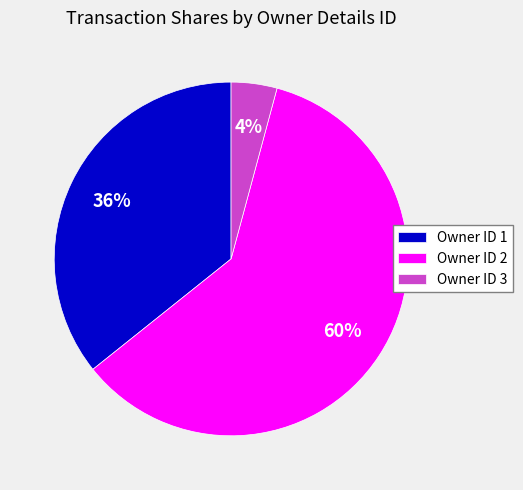

Combined, do Owner ID 1 and Owner ID 3 account for over 50%?

No